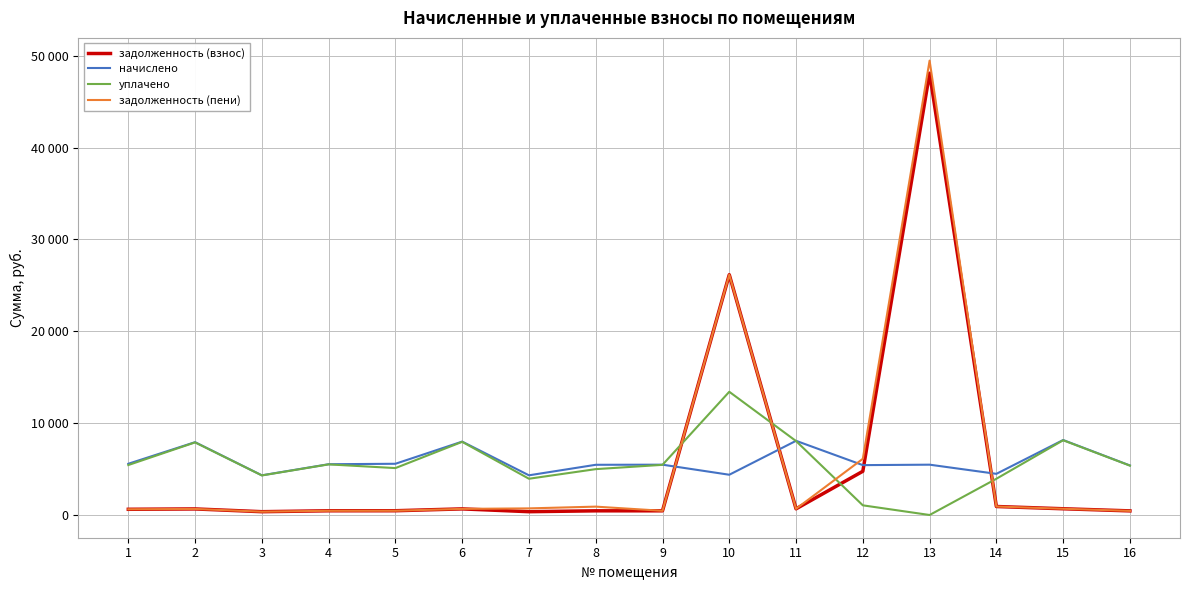

What is the value of the уплачено point at the 1st from the left?

5438.9